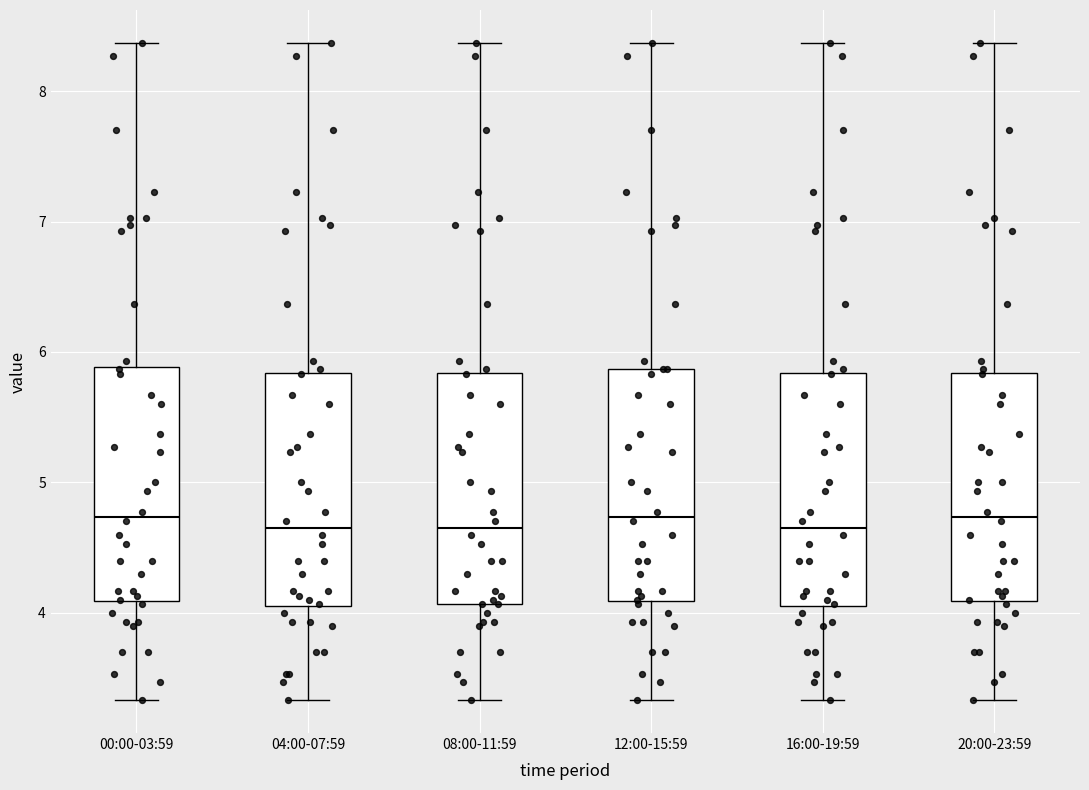

Reading left to right, transcribe this box plot: for each box, give where its median line is, the range the box spans, and where its two whiskers end, as read against the y-axis. The values are not printed on the chart, so give them approximately, as read against the axis.

00:00-03:59: median 4.7, box 4.1 to 5.9, whiskers 3.3 to 8.4
04:00-07:59: median 4.7, box 4.1 to 5.8, whiskers 3.3 to 8.4
08:00-11:59: median 4.7, box 4.1 to 5.8, whiskers 3.3 to 8.4
12:00-15:59: median 4.7, box 4.1 to 5.9, whiskers 3.3 to 8.4
16:00-19:59: median 4.7, box 4.1 to 5.8, whiskers 3.3 to 8.4
20:00-23:59: median 4.7, box 4.1 to 5.8, whiskers 3.3 to 8.4